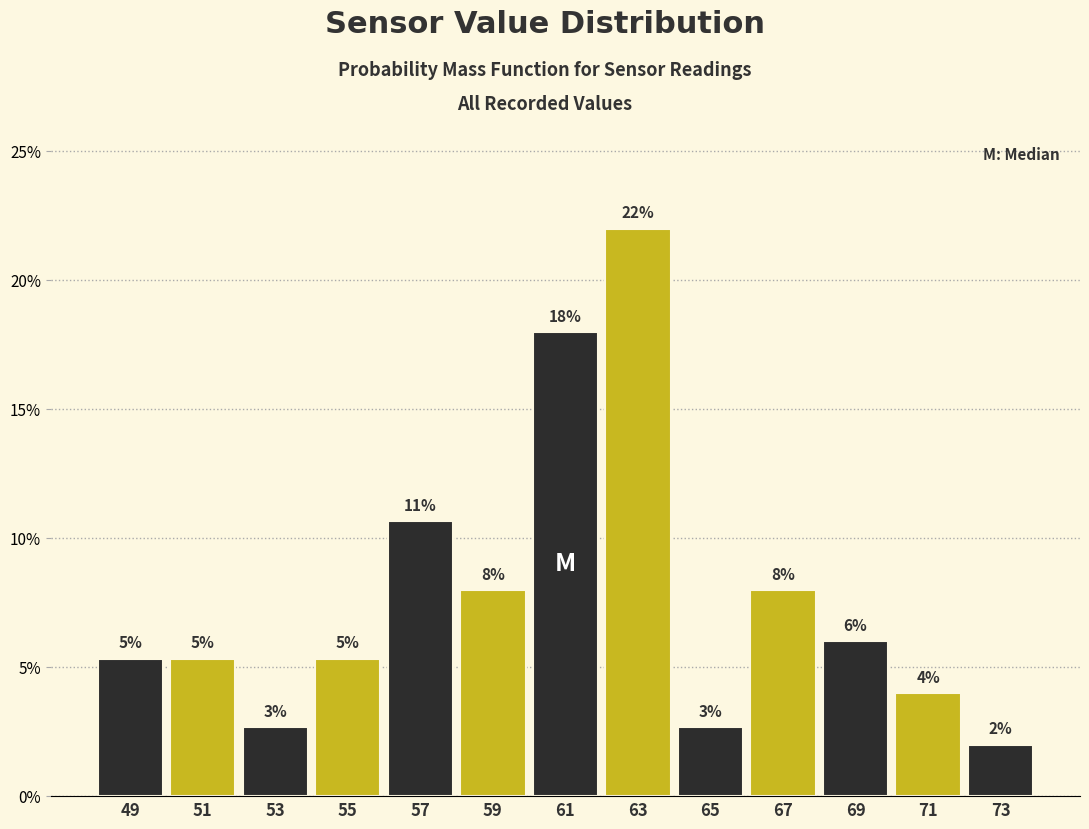

Which range on the x-axis has the tallest bar?

62 to 64